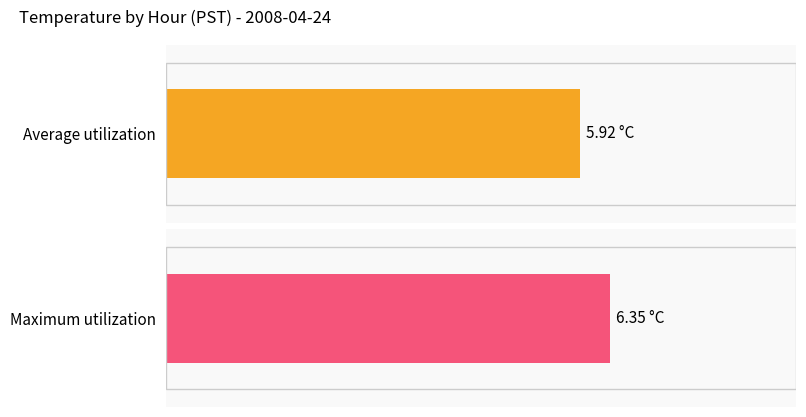

Is the value of Maximum utilization at 18 greater than the value of Average utilization at 19?

Yes